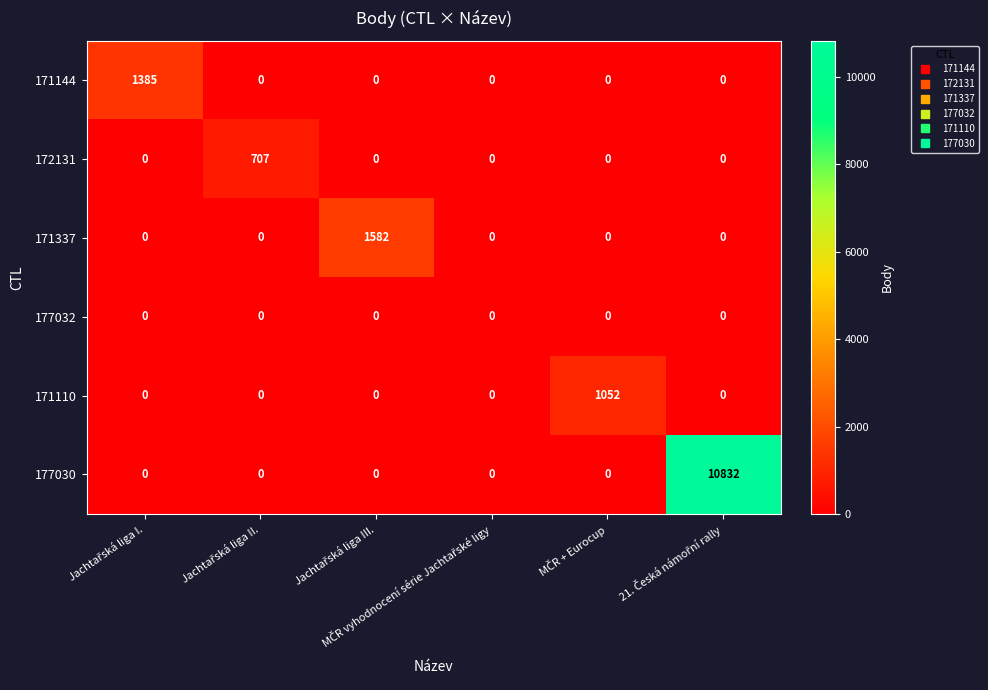

Rank the series by their maximum value, from highest to lowest.

177030, 171337, 171144, 171110, 172131, 177032